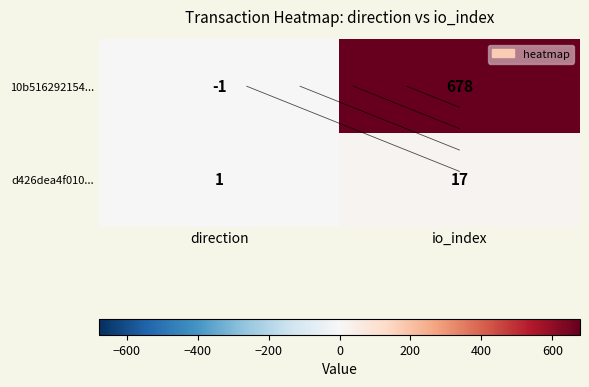

What is the difference between the 10b516292154... values at direction and io_index?

679